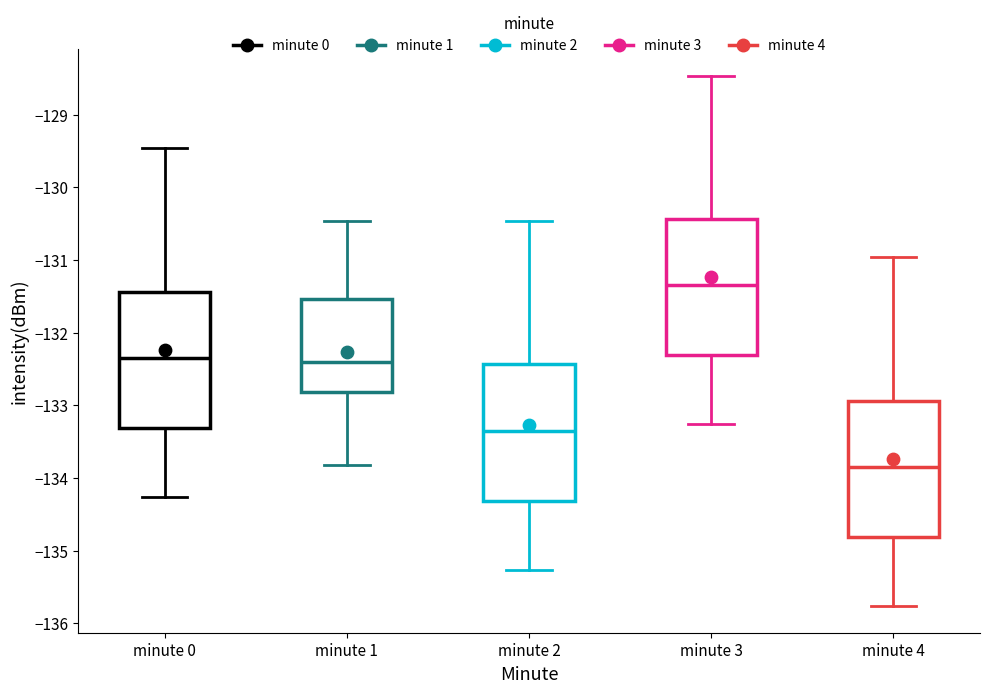

Which box has the lowest median line?

minute 4